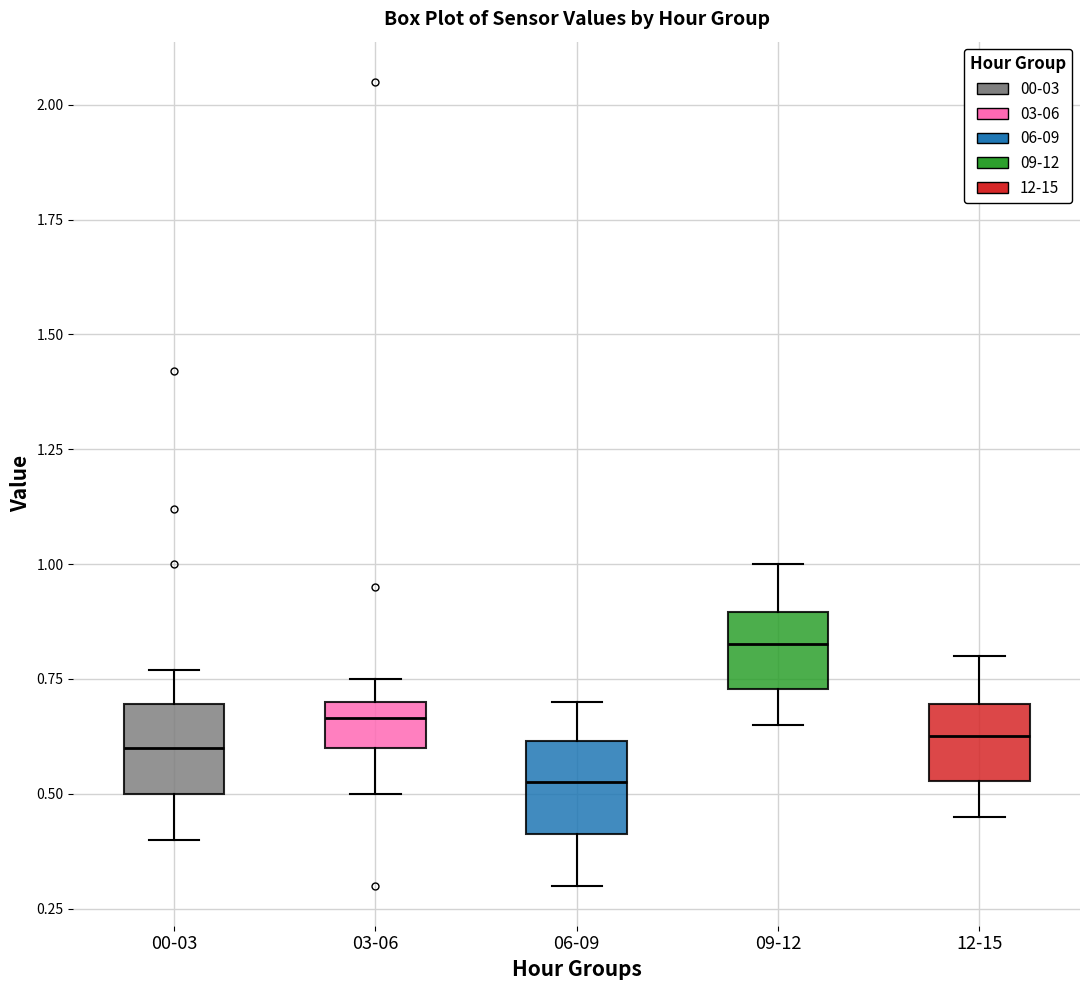

Reading left to right, transcribe this box plot: for each box, give where its median line is, the range the box spans, and where its two whiskers end, as read against the y-axis. The values are not printed on the chart, so give them approximately, as read against the axis.

00-03: median 0.60, box 0.50 to 0.70, whiskers 0.40 to 0.75
03-06: median 0.65, box 0.60 to 0.70, whiskers 0.50 to 0.75
06-09: median 0.55, box 0.40 to 0.60, whiskers 0.30 to 0.70
09-12: median 0.85, box 0.75 to 0.90, whiskers 0.65 to 1.00
12-15: median 0.65, box 0.55 to 0.70, whiskers 0.45 to 0.80